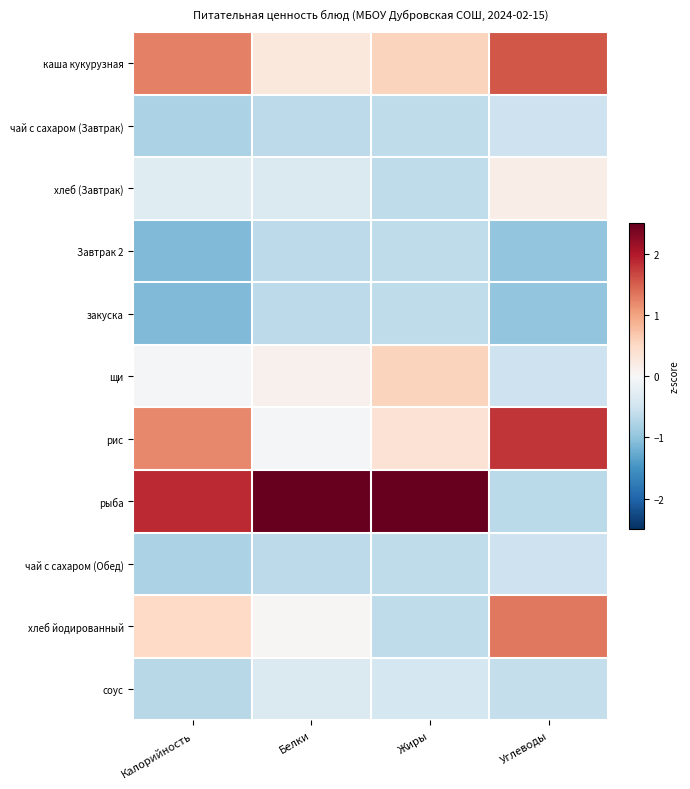

Which series has the widest spread of values?

рыба